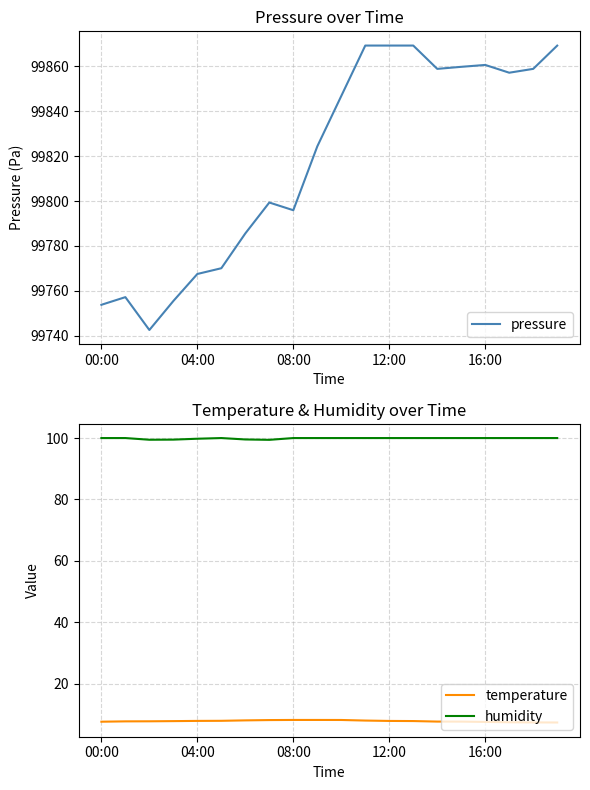

What is the spread (max minus min) of values at 00:00?

99746.2